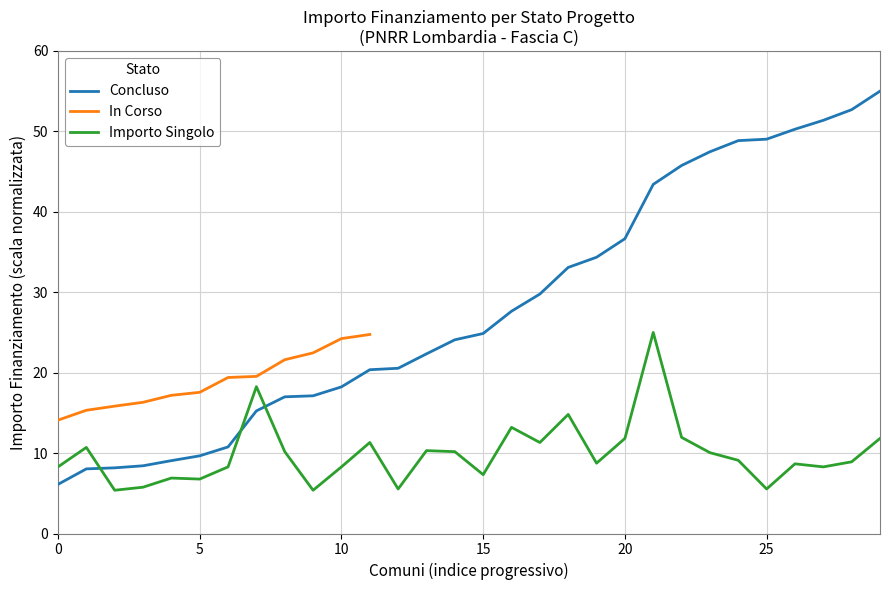

What is the minimum value for Concluso?

6.1